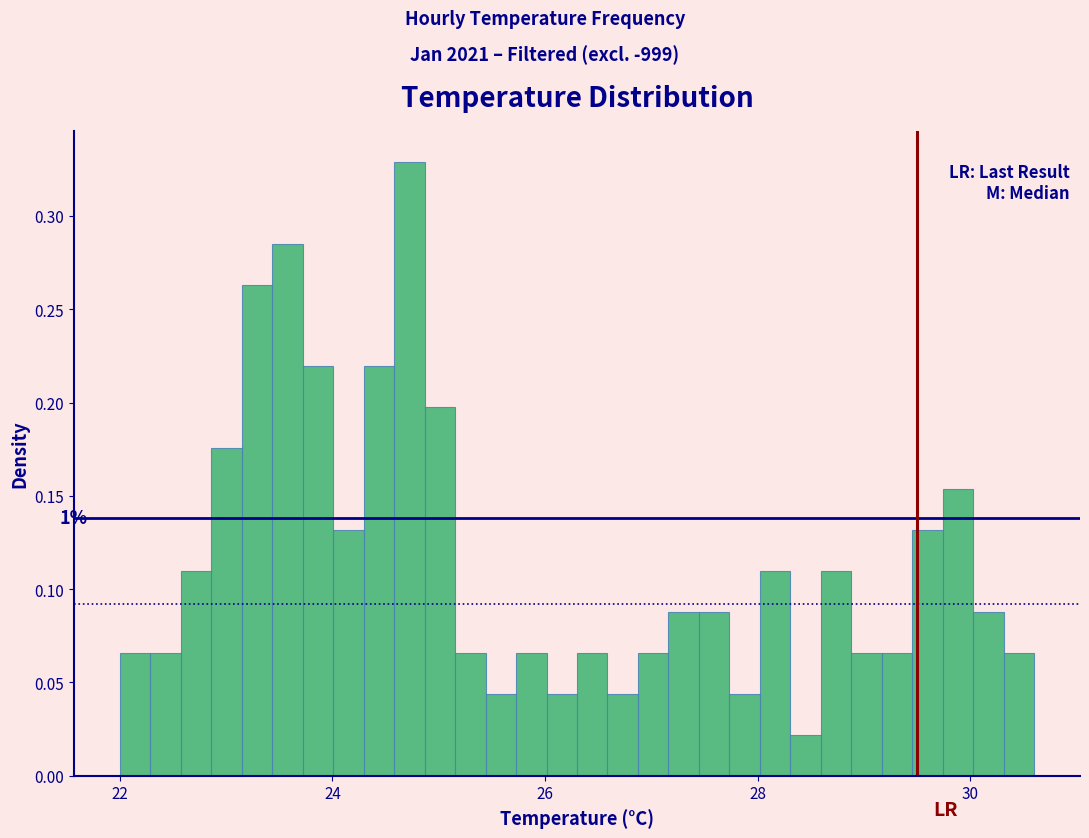

Read against the x-axis, roughly where is the centre of the tallest bar?

24.8